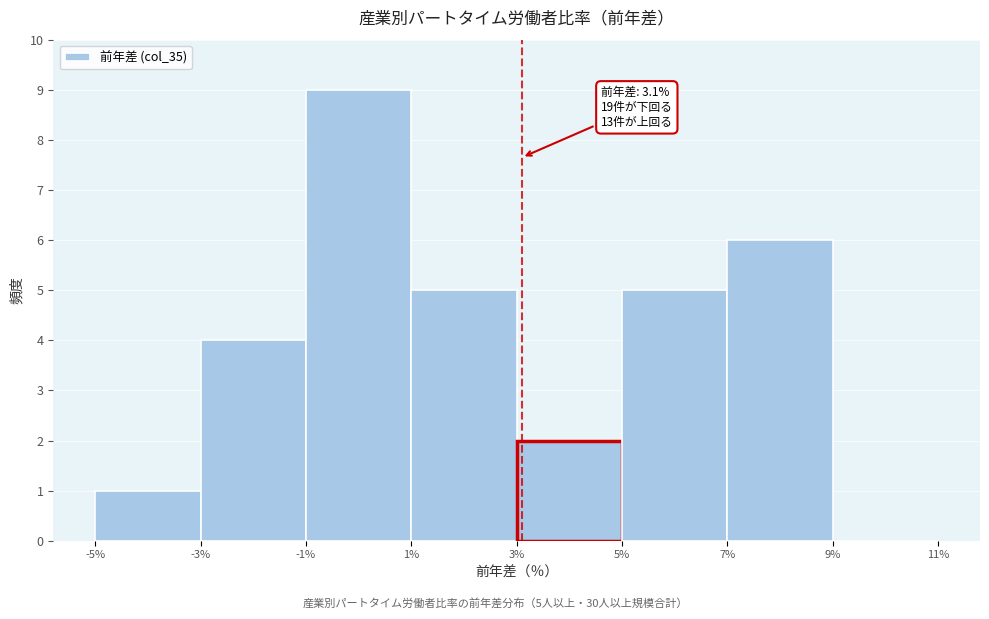

Which range on the x-axis has the tallest bar?

-1% to 1%